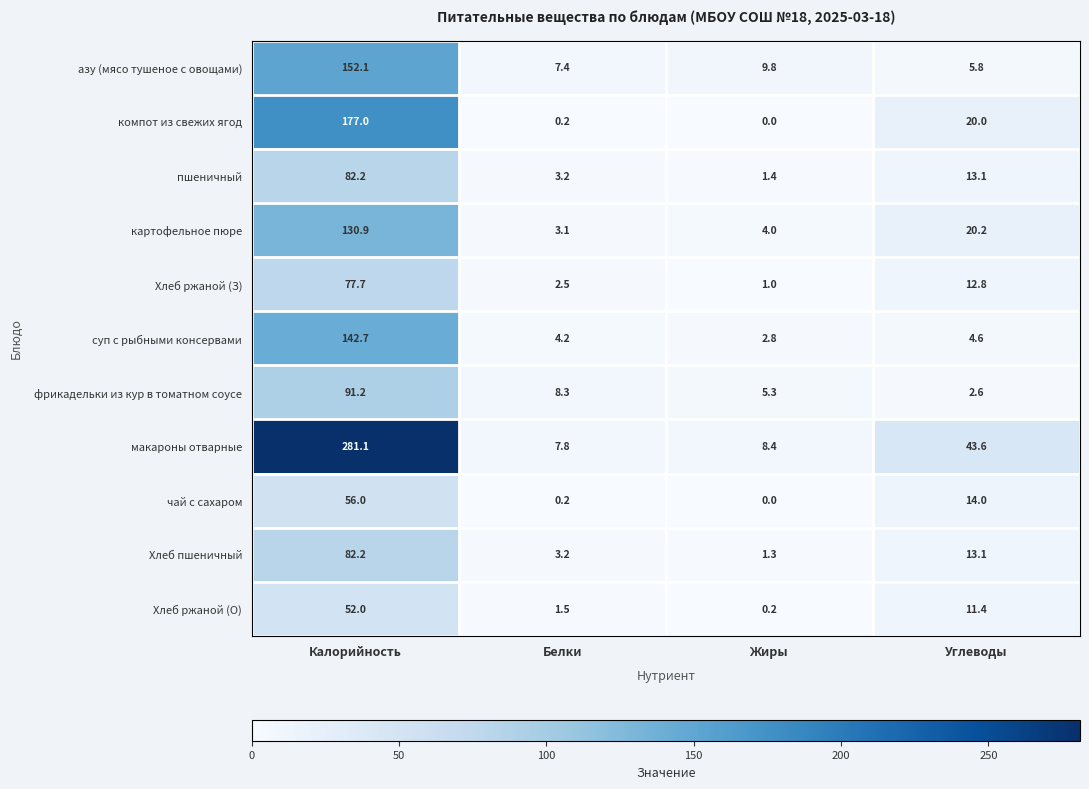

What is the difference between the Хлеб ржаной (З) values at Белки and Углеводы?

10.3